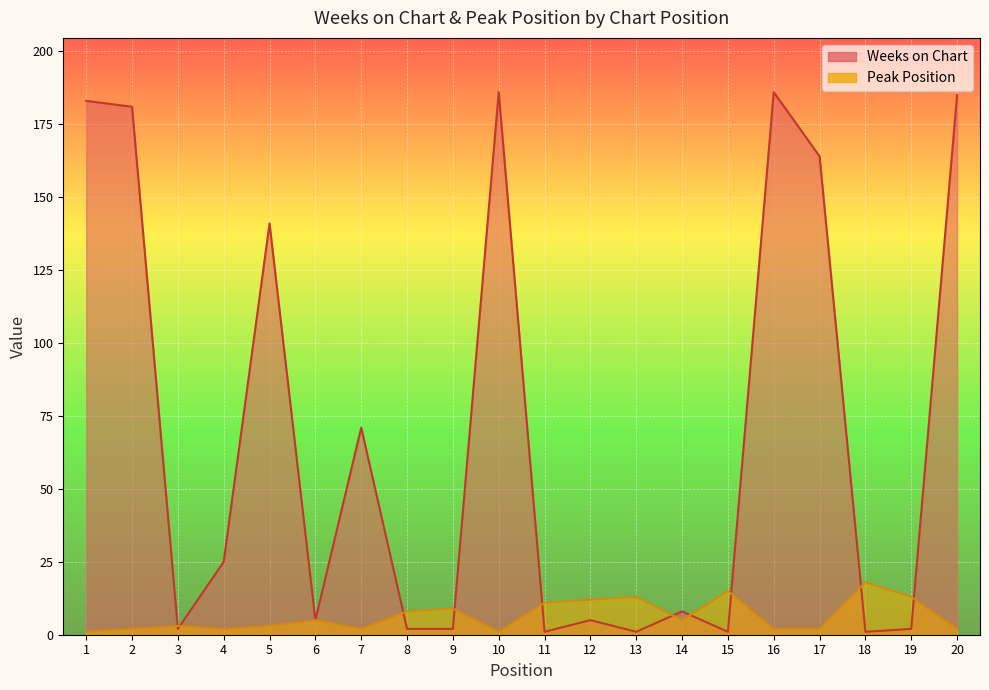

Where do Weeks on Chart and Peak Position first cross each other?

2 and 3